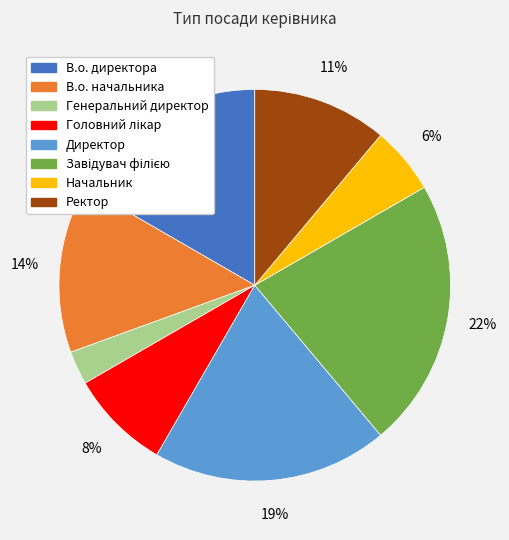

To the nearest percent, what is the difference between the Директор and Ректор slice percentages?

8%